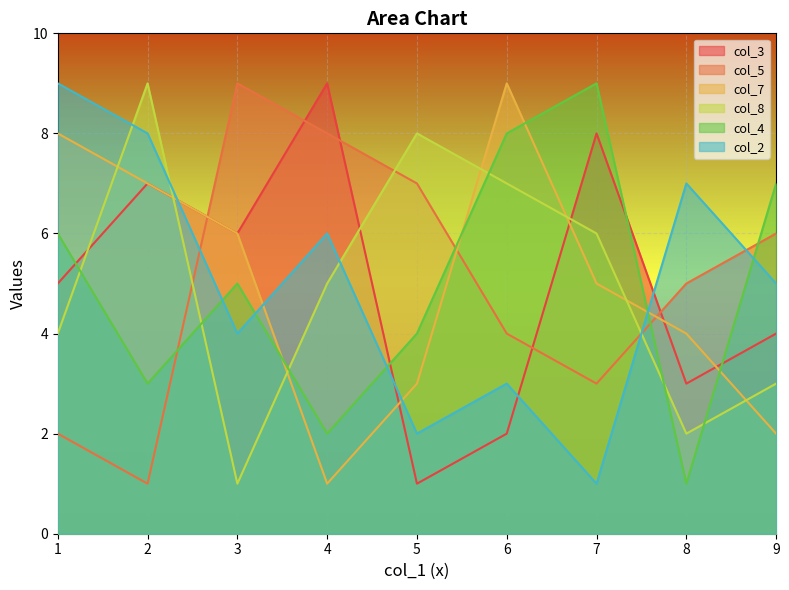

At which label does col_8 first exceed 5?

2